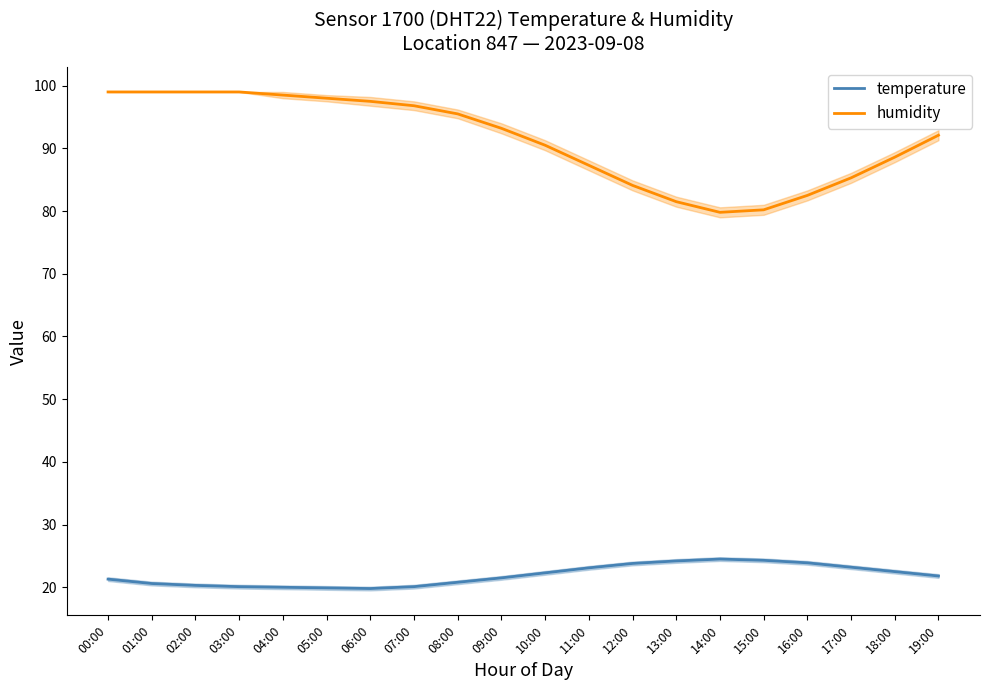

List the series in order of their overall mean, lowest first.

temperature, humidity